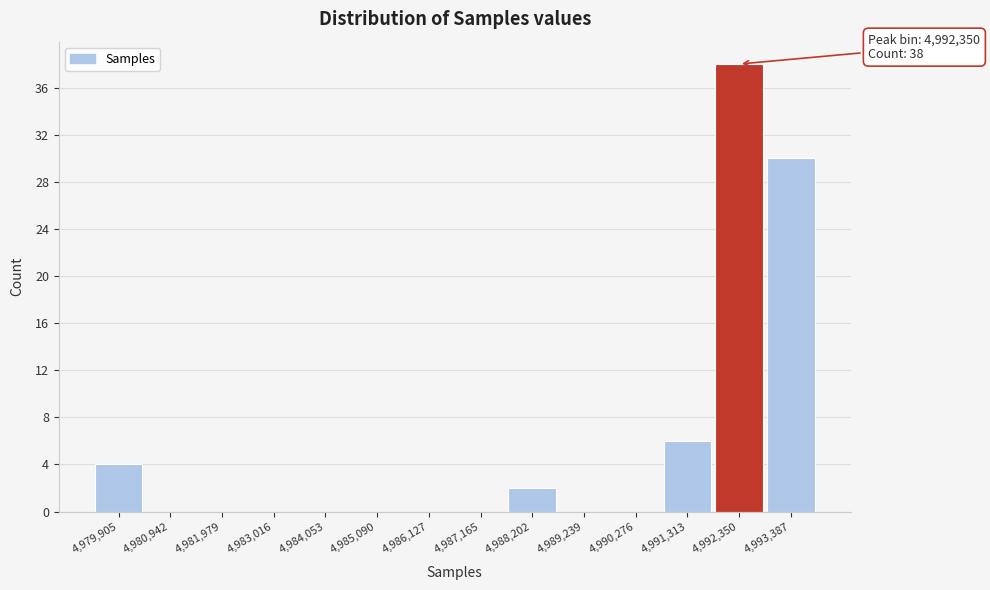

Which range on the x-axis has the tallest bar?

4991800 to 4992800